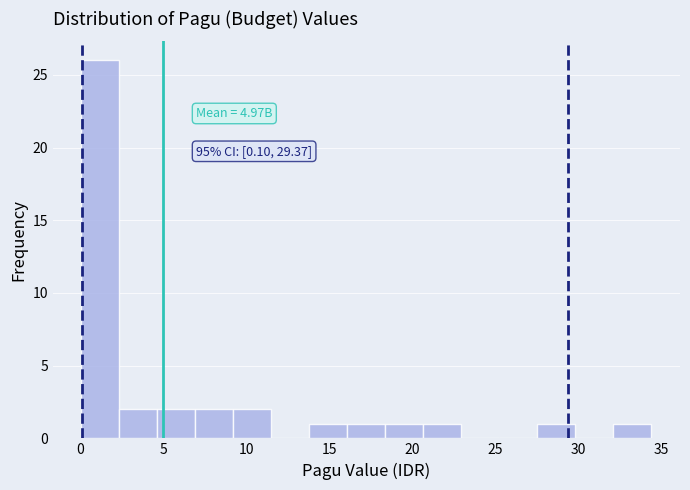

Which range on the x-axis has the tallest bar?

0.0 to 2.5